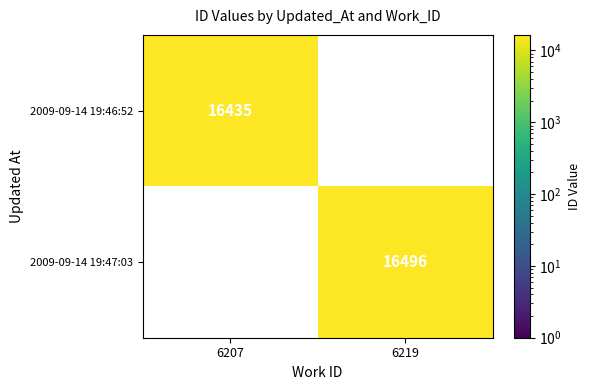

Which has a higher value, 6207 or 6219?

6219